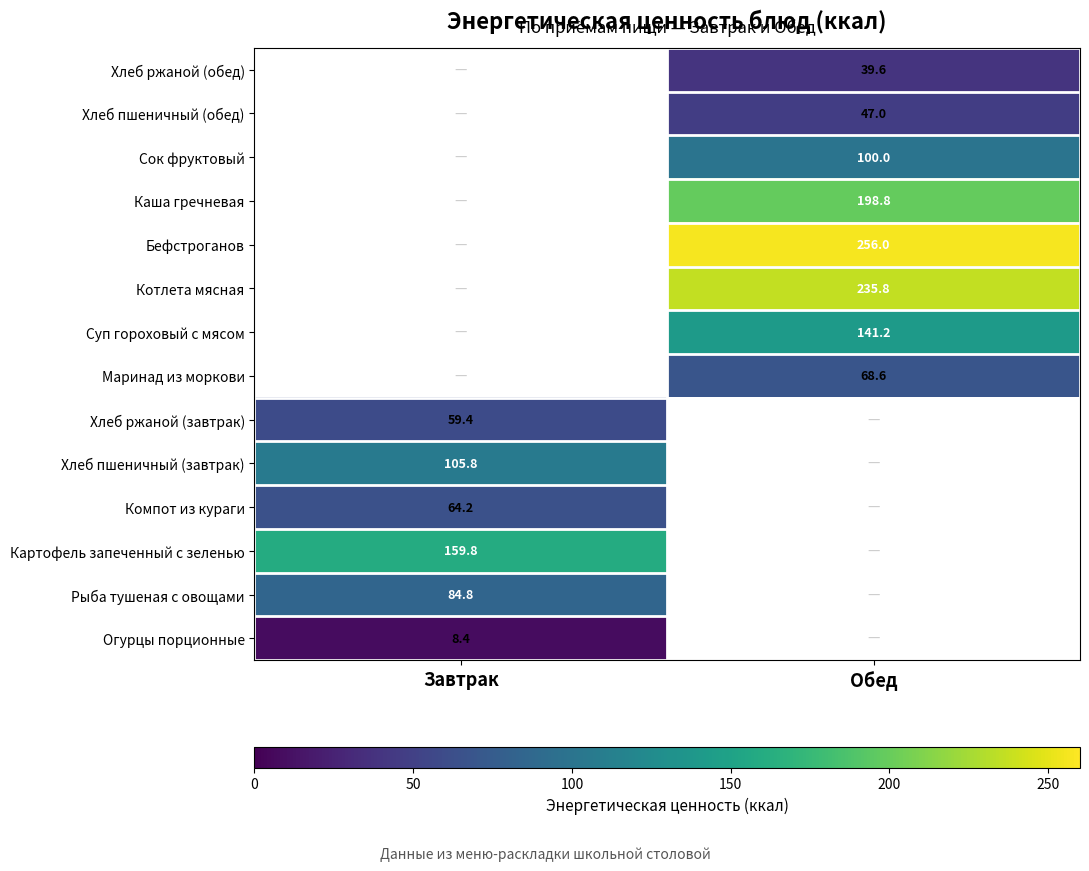

Is it true that Картофель запеченный с зеленью equals 159.8 at Завтрак?

True